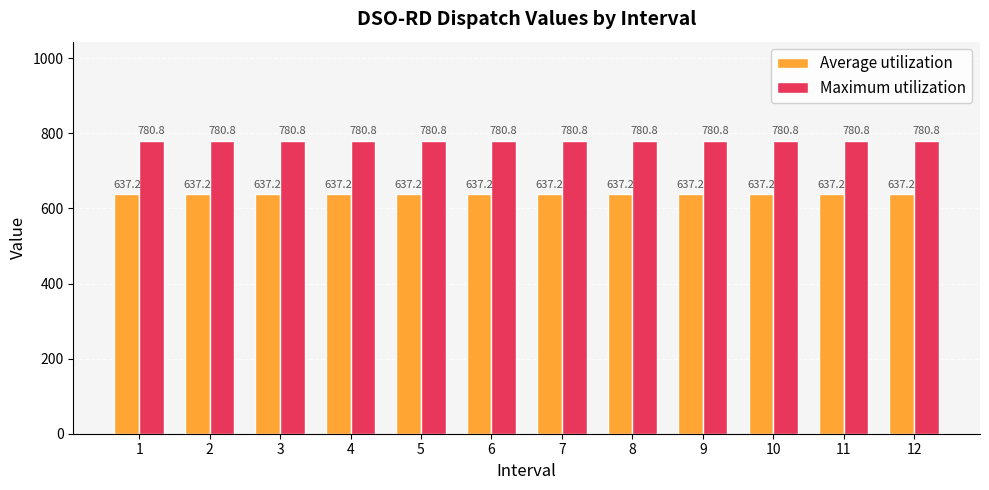

Is it true that Average utilization equals 637.2 at 8?

True